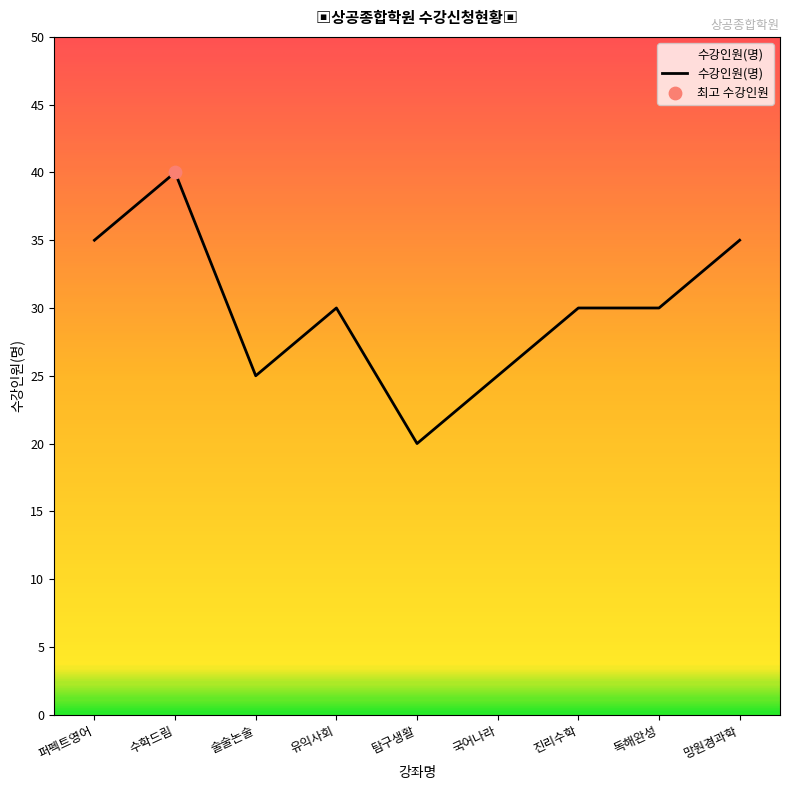

What is the change in value from 술술논술 to 독해완성?

+5